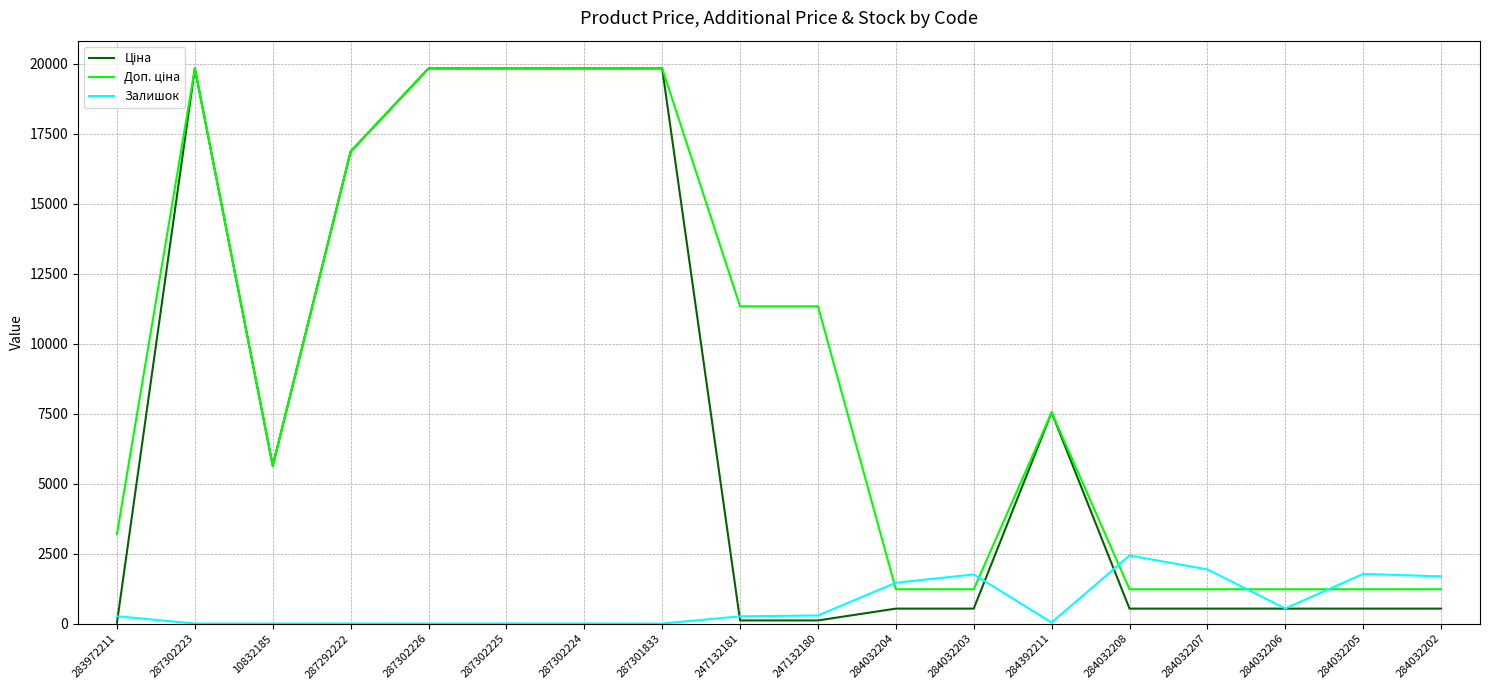

How many lines are shown in the chart?

3